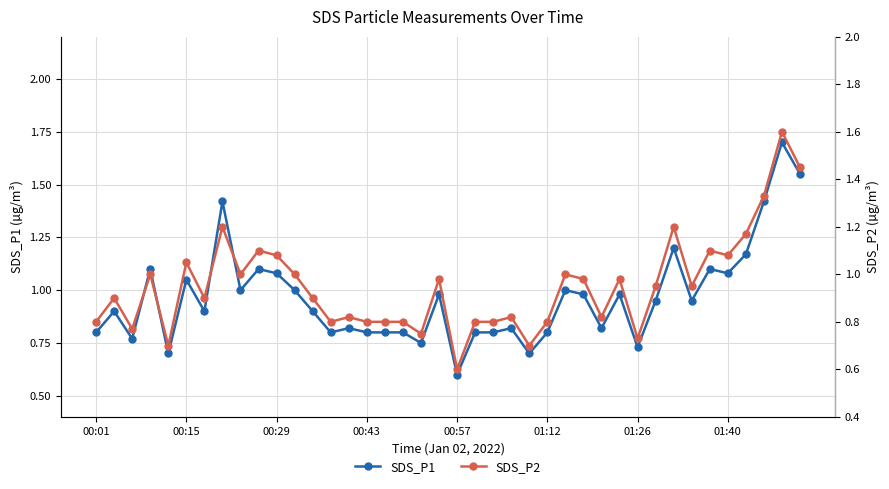

Which category has the lowest value in the SDS_P1 series?

00:57